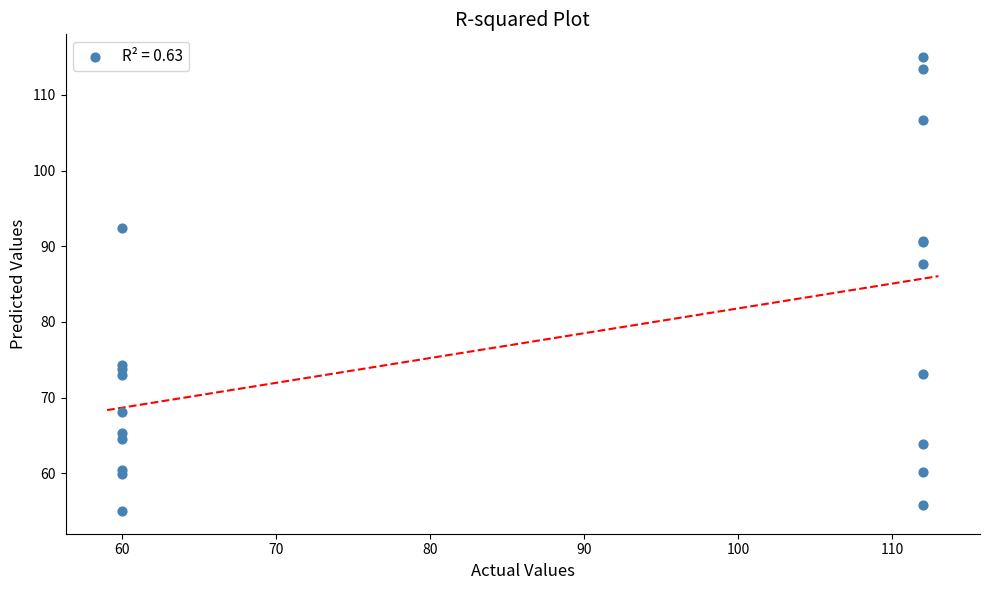

What Y value in the scatter plot is closest to 85?

87.6